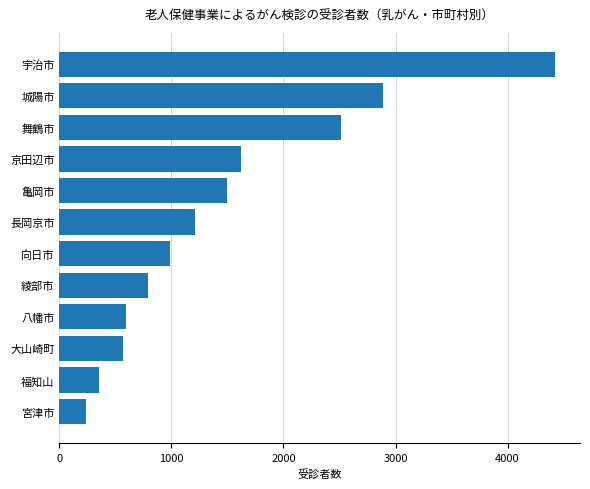

Reading bottom to top, list all the values displayed in this chart.

241	353	569	591	791	983	1209	1500	1623	2512	2890	4425